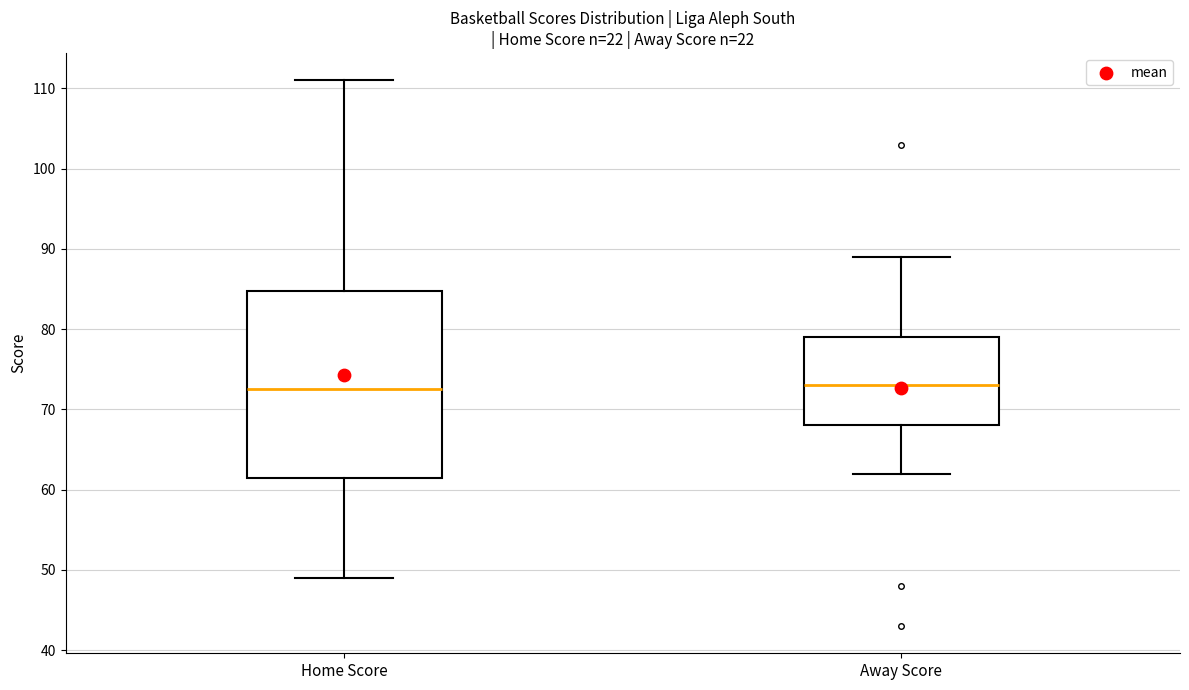

Comparing the boxes themselves (not the whiskers), which one is the tallest?

Home Score